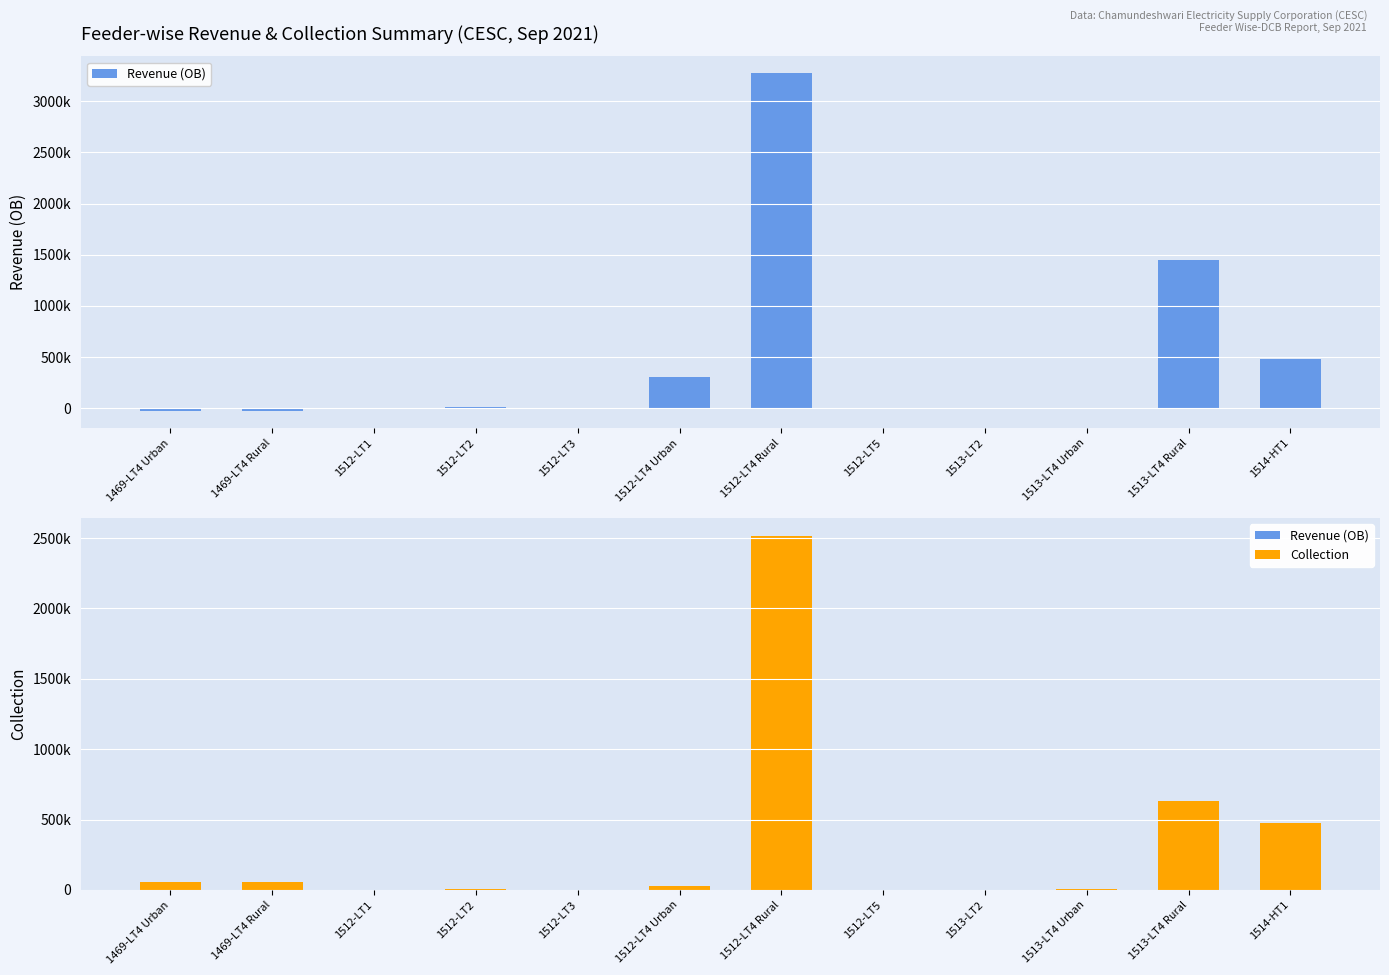

How many values in Revenue (OB) are above zero?

8